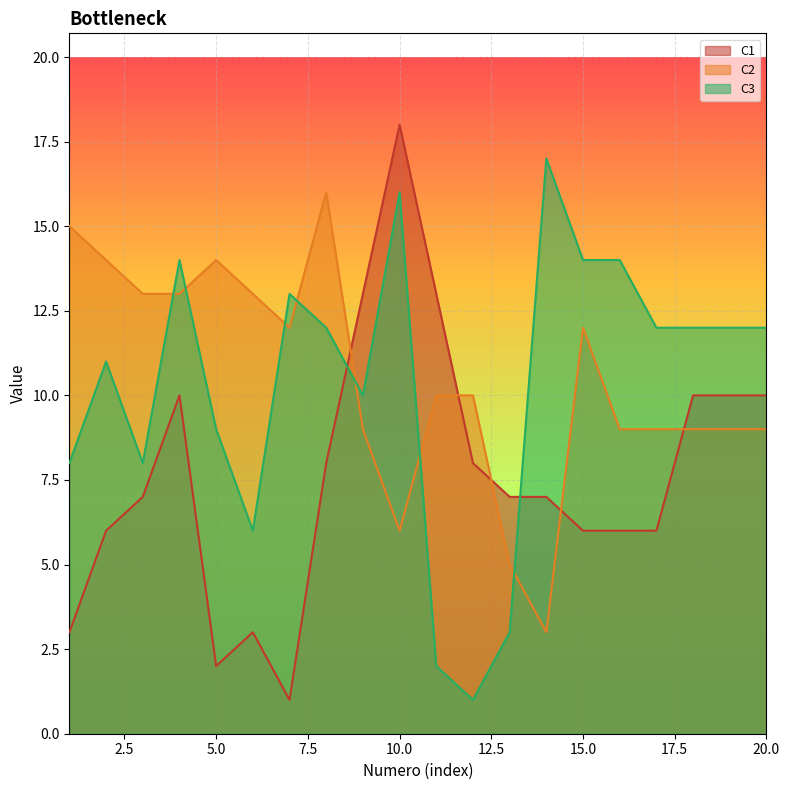

What is the sum of the C2 values at 16 and 9?

18